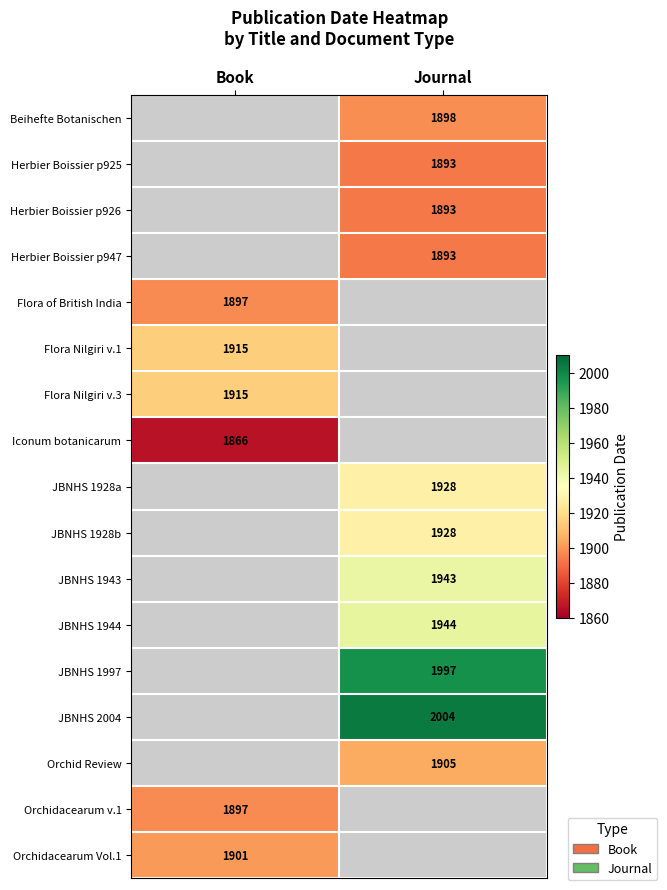

What is the spread (max minus min) of values at Journal?

111.0